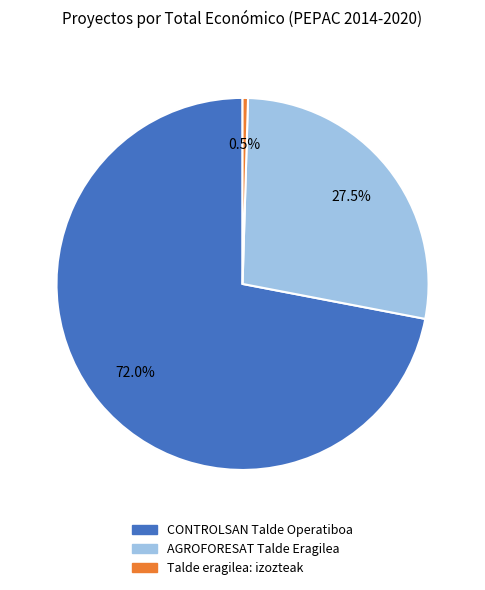

Rank the categories by value from highest to lowest.

CONTROLSAN Talde Operatiboa, AGROFORESAT Talde Eragilea, Talde eragilea: izozteak